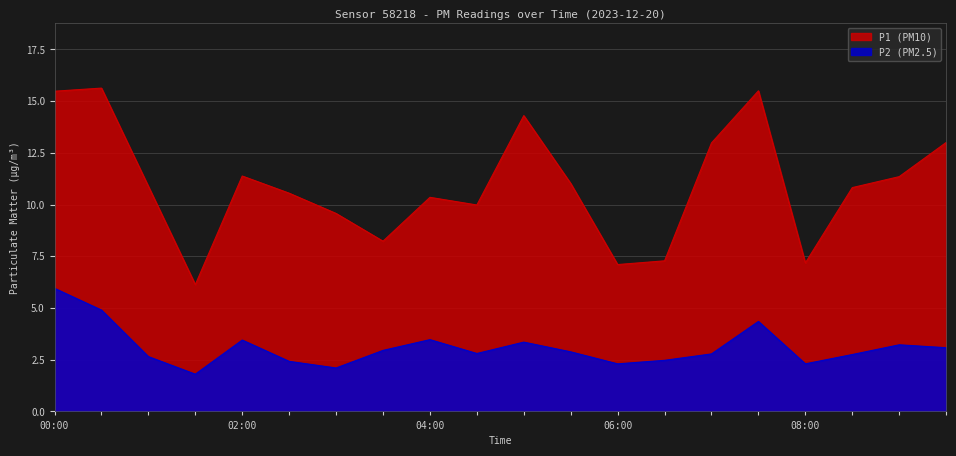

True or false: P1 and P2 cross at least once.

False